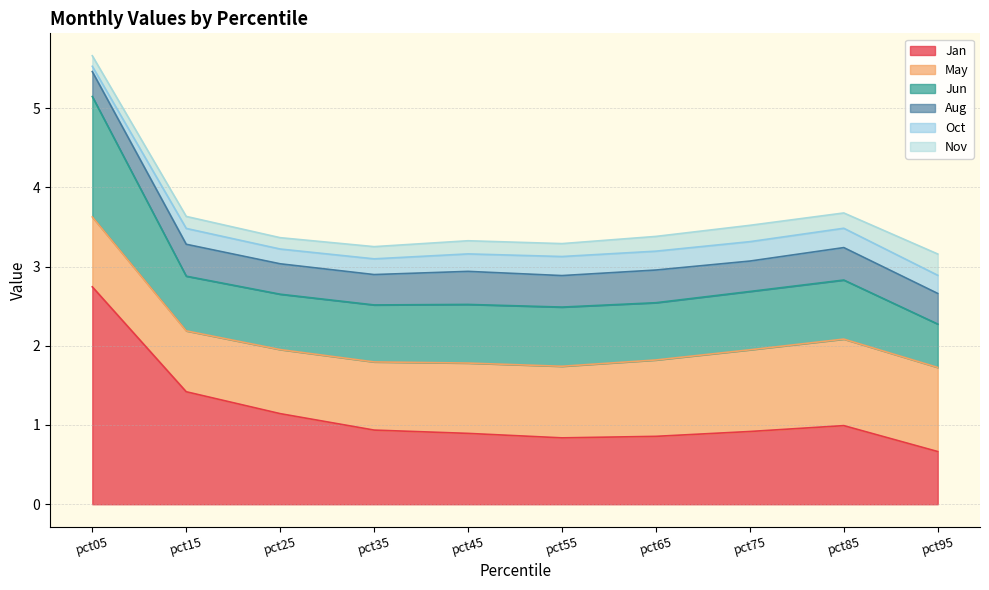

Does the chart have visible grid lines?

Yes